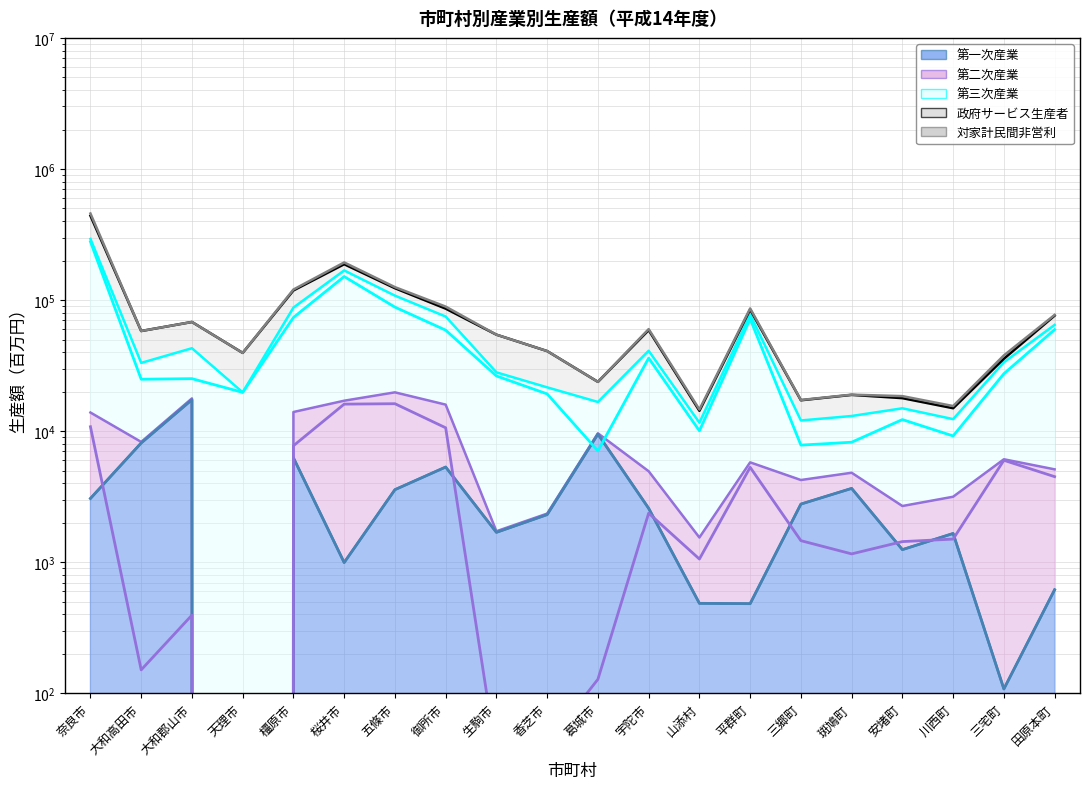

Is it true that 第二次産業 (line) equals 48 at 生駒市?

False